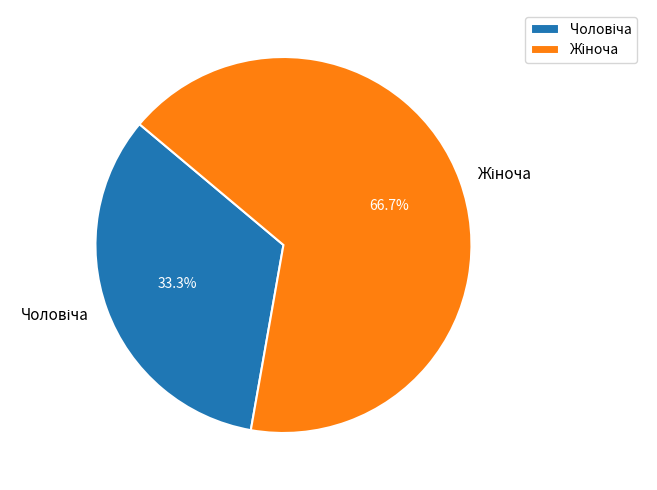

Does any single category account for the majority?

Yes